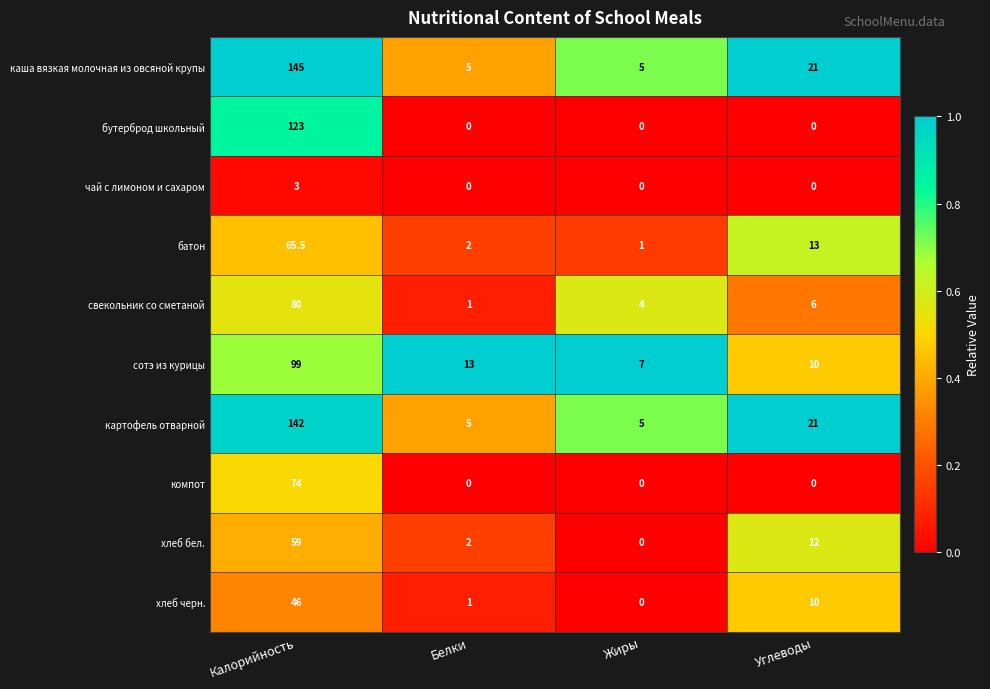

What is the total value across all series at Калорийность?

836.5